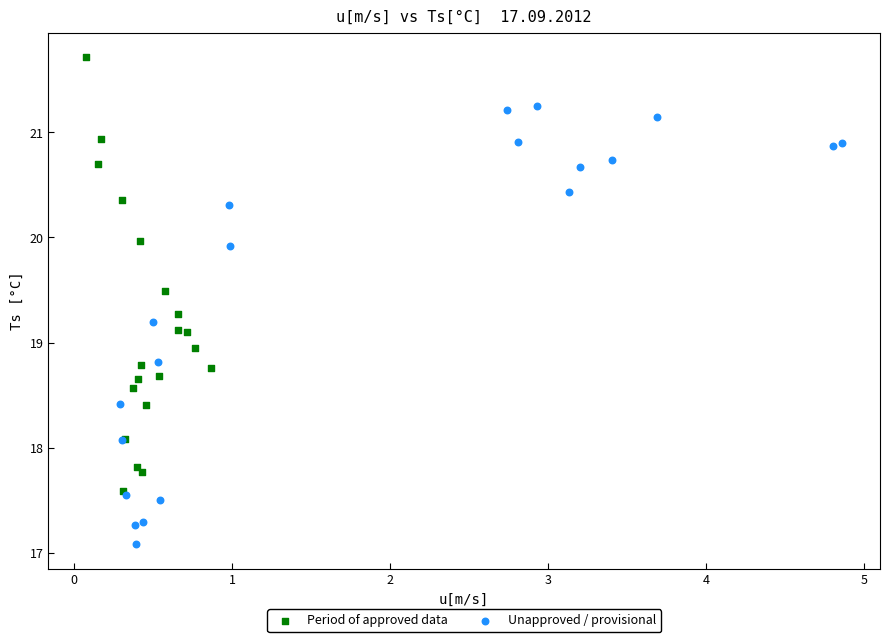

Which series contains the highest Y value?

Period of approved data